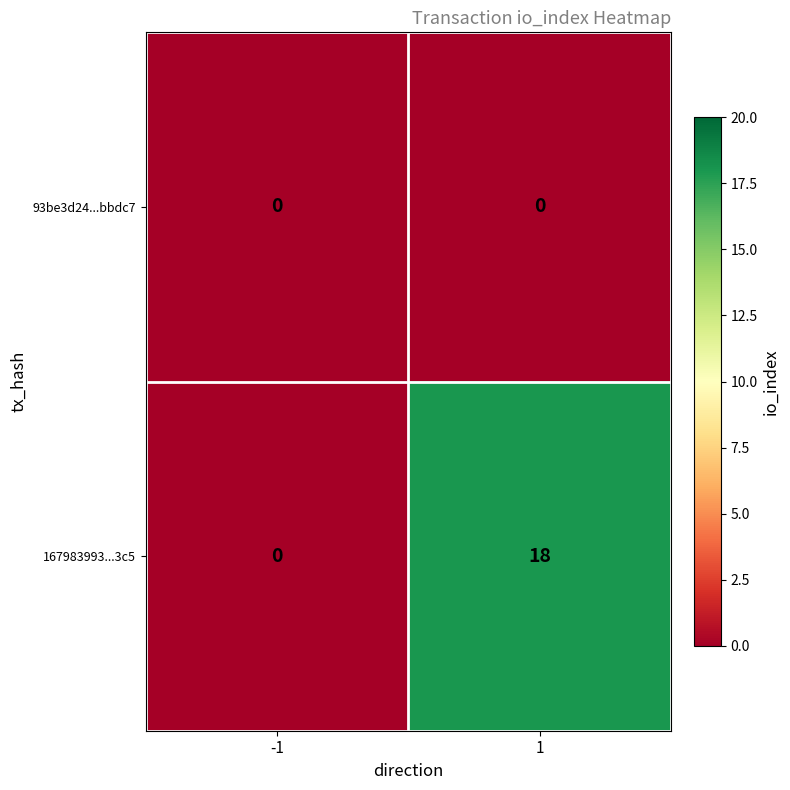

At which category is the sum across all series the highest?

1